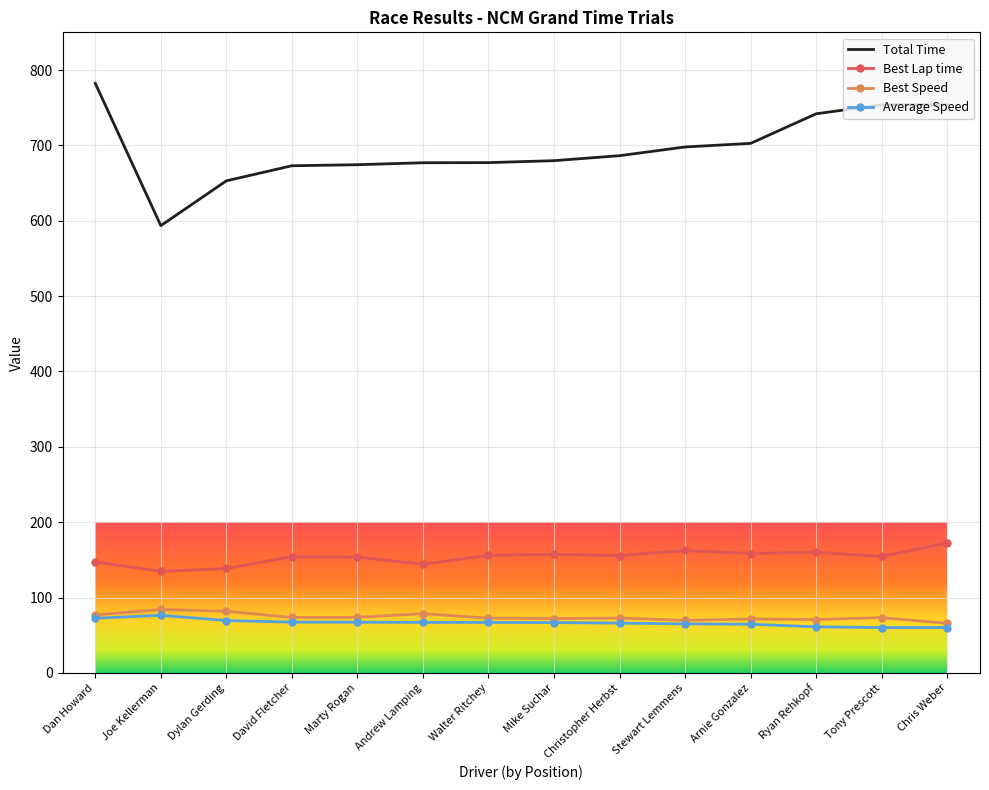

How many series are shown in this chart?

4